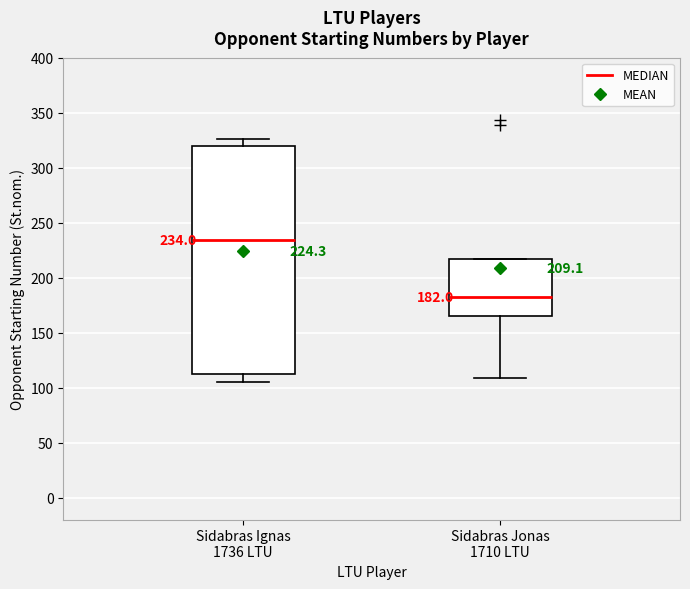

Which box has the highest median line?

Sidabras Ignas 1736 LTU